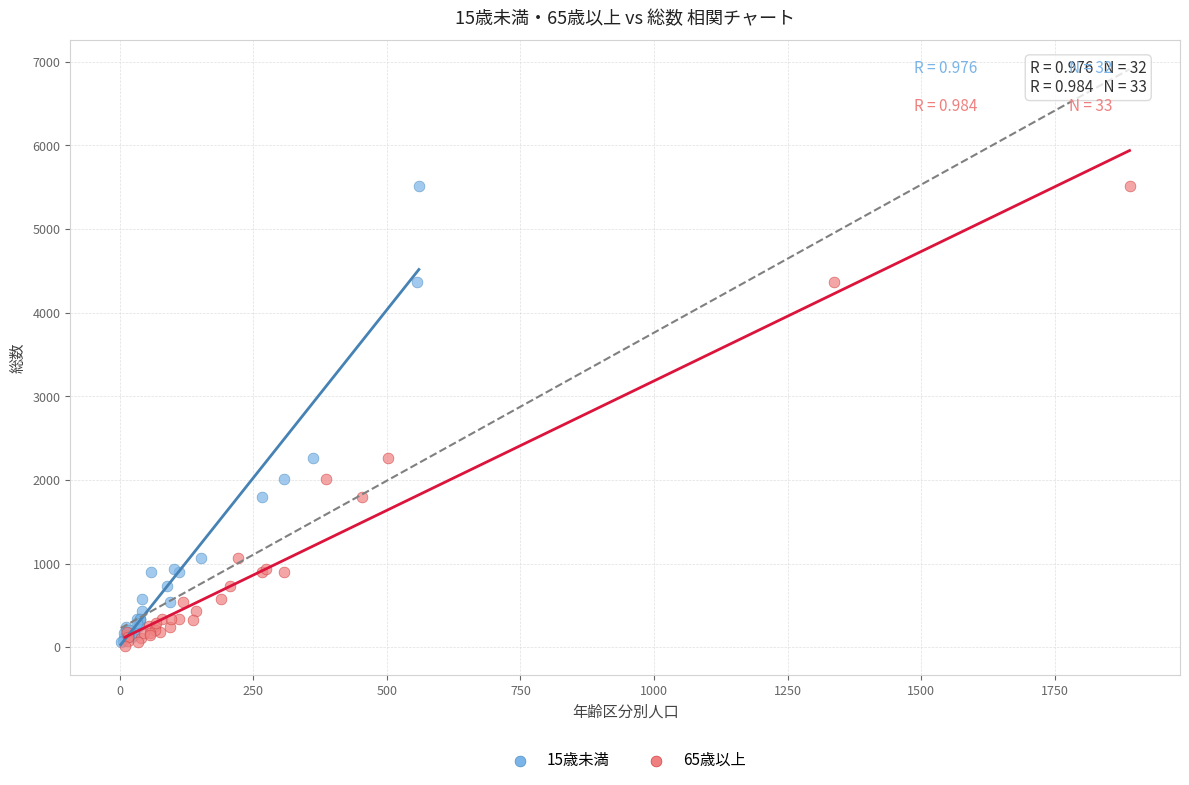

What are all the series names shown in the legend?

15歳未満, 65歳以上